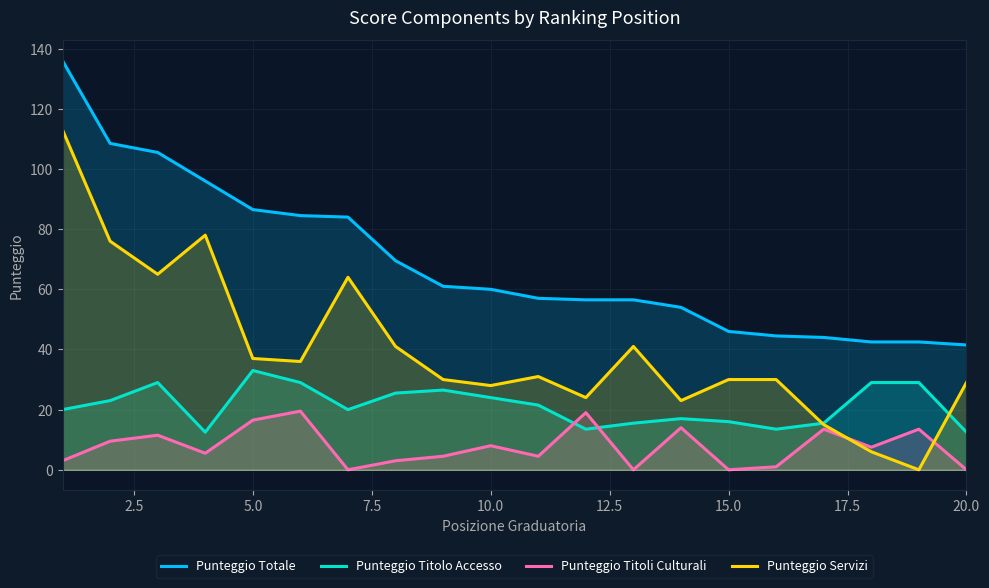

Which series has the largest range (max minus min)?

Punteggio Servizi